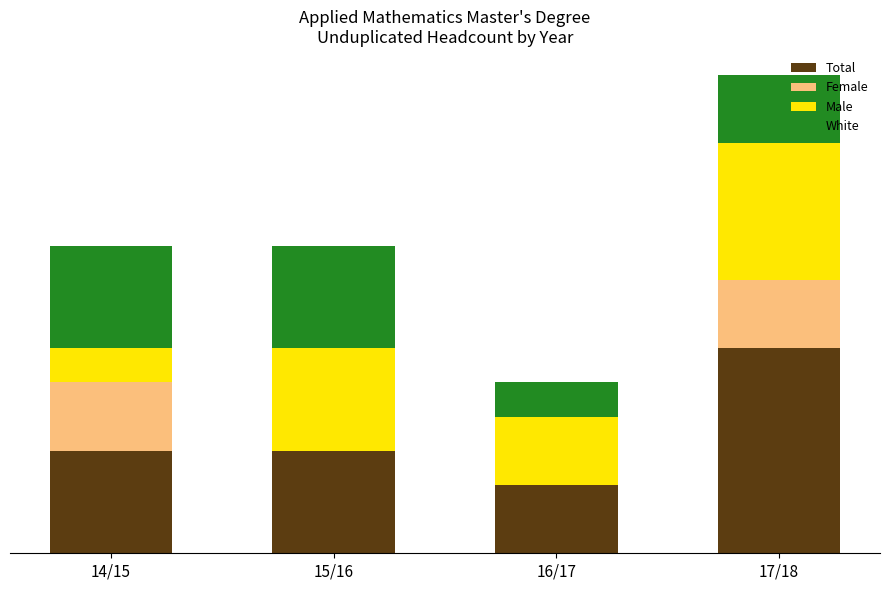

What is the label of the 1st bar from the right?

17/18